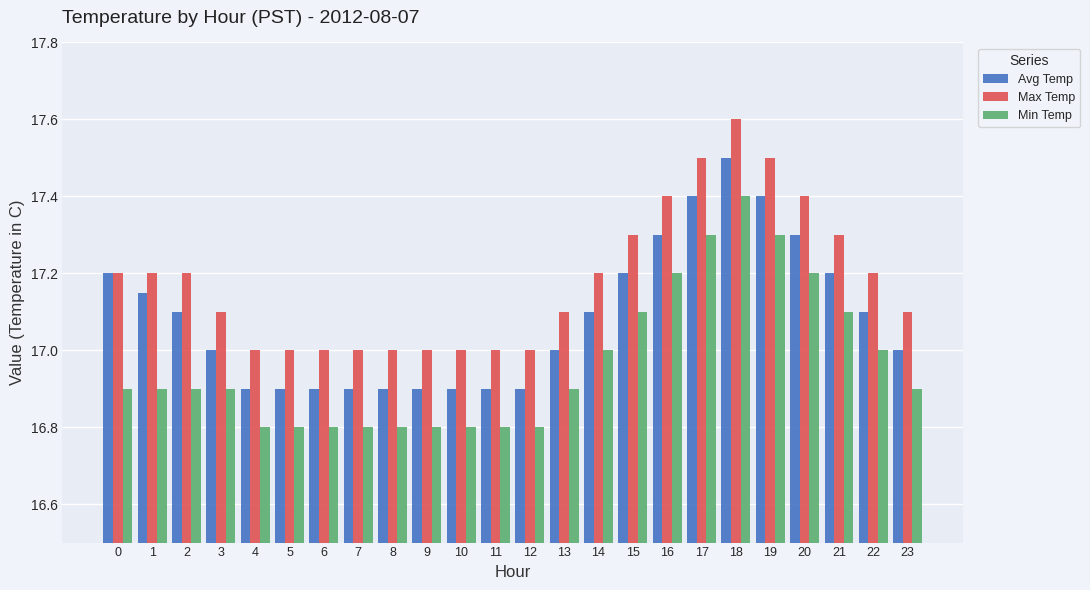

What is the lowest value of the Max Temp series?

17.0